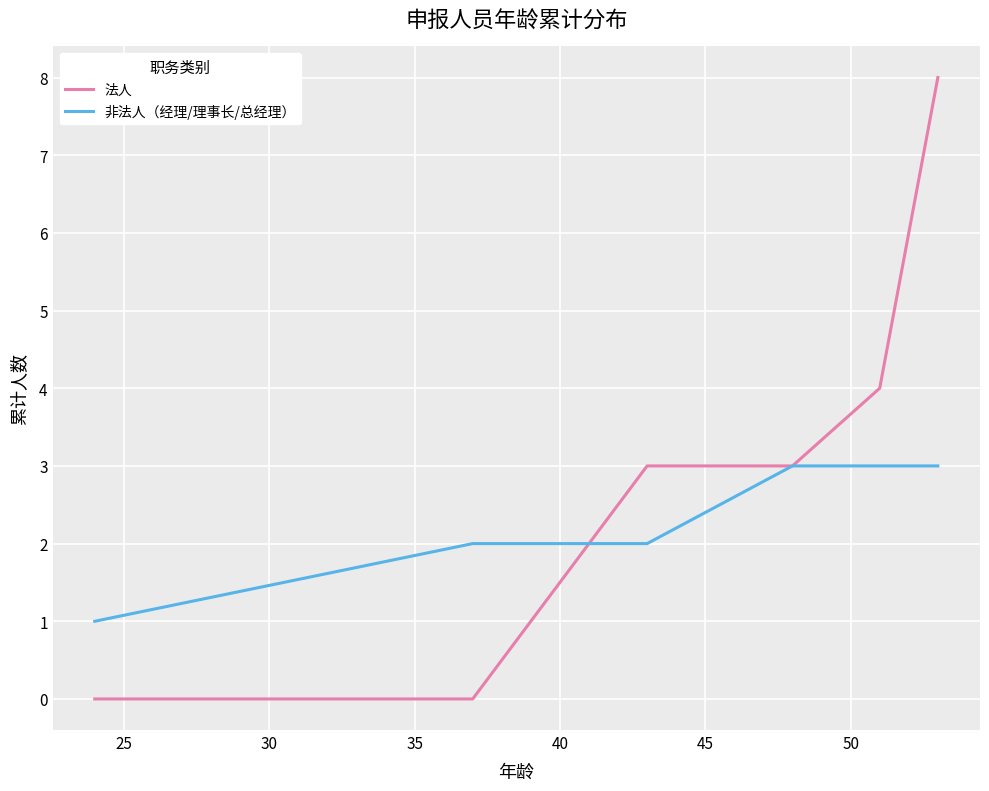

What is the highest value of the 法人 series?

8